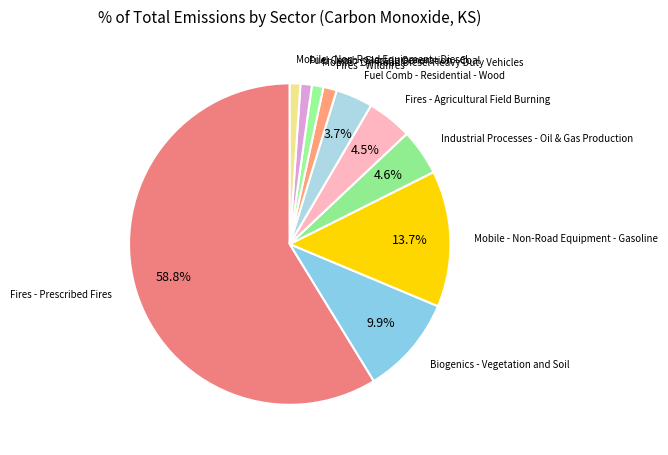

True or false: Fuel Comb - Electric Generation - Coal accounts for 11% of the total.

False